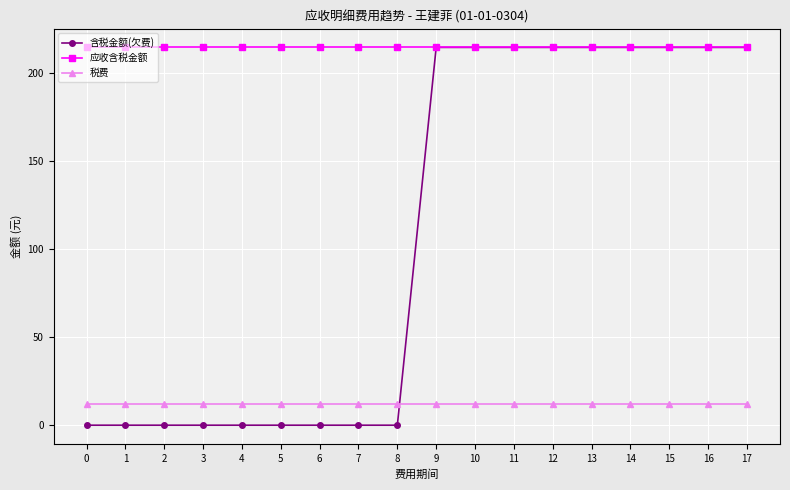

Rank the series by their average value, from highest to lowest.

应收含税金额, 含税金额(欠费), 税费